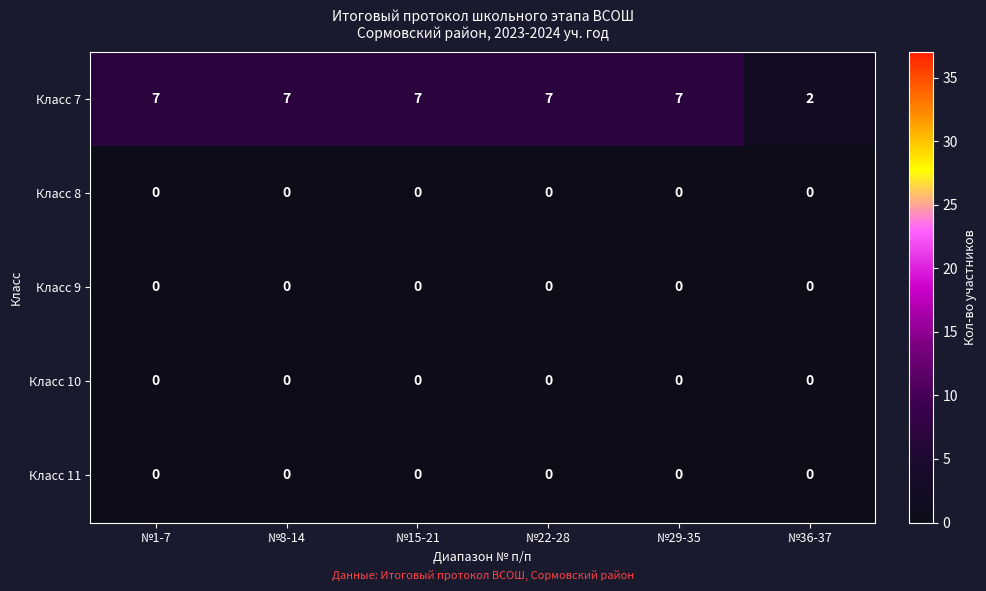

Is it true that Класс 11 equals 0 at №22-28?

True